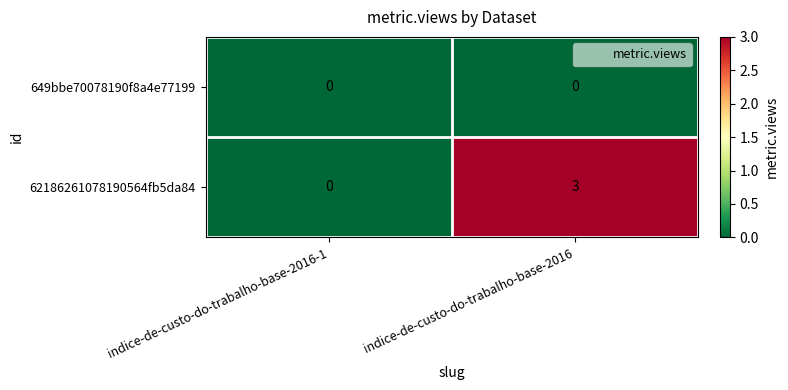

List the labels in order of 62186261078190564fb5da84 value, largest first.

indice-de-custo-do-trabalho-base-2016, indice-de-custo-do-trabalho-base-2016-1